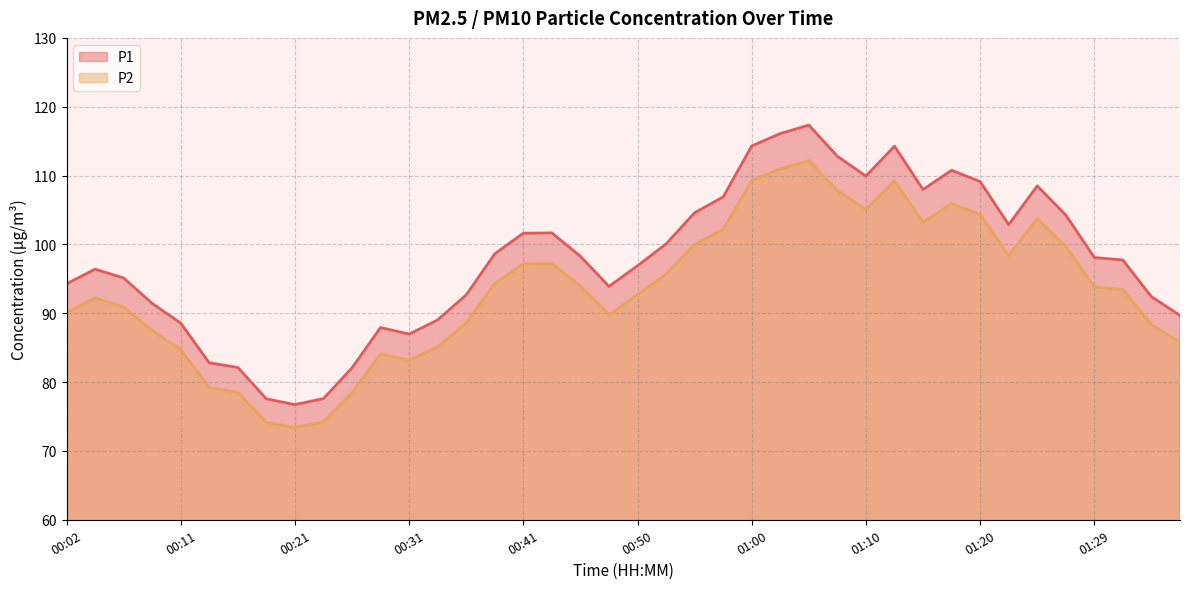

Reading right to left, extract all data points from this chart.

P1: 89.7	92.4	97.7	98.1	104.3	108.5	102.9	109.1	110.8	108.0	114.3	109.9	112.8	117.3	116.1	114.3	106.9	104.6	100.1	96.9	93.9	98.3	101.7	101.6	98.6	92.7	89.0	87.0	87.9	82.1	77.6	76.7	77.6	82.1	82.8	88.6	91.4	95.1	96.4	94.3
P2: 85.8	88.3	93.4	93.8	99.7	103.7	98.4	104.3	105.9	103.2	109.2	105.1	107.8	112.2	111.0	109.3	102.2	100.0	95.7	92.7	89.8	93.9	97.2	97.2	94.3	88.6	85.1	83.2	84.1	78.5	74.2	73.4	74.2	78.5	79.2	84.7	87.5	90.9	92.2	90.1